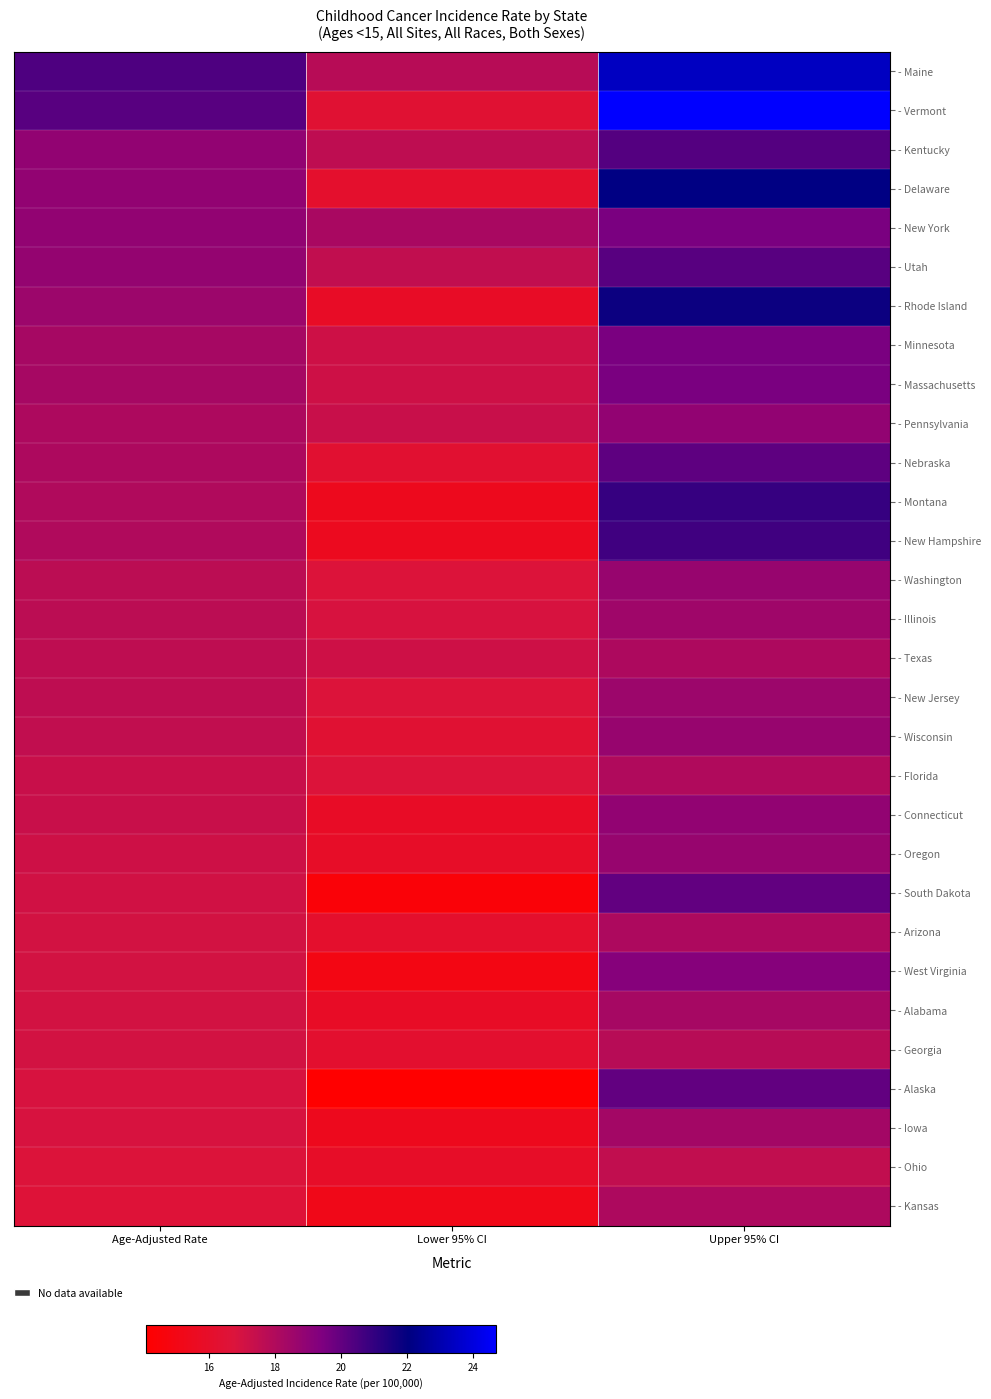

Which has a higher value, Age-Adjusted Rate or Lower 95% CI?

Age-Adjusted Rate